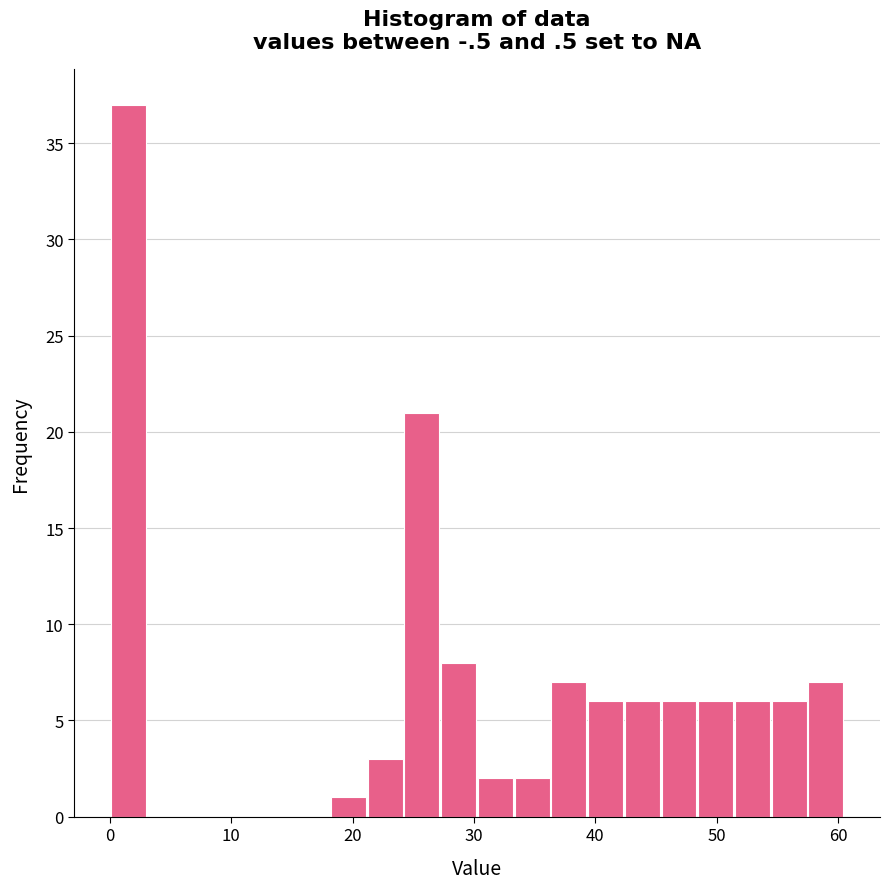

Around what value on the x-axis is the tallest bar? Give the approximate position of its centre, as read against the axis.

2